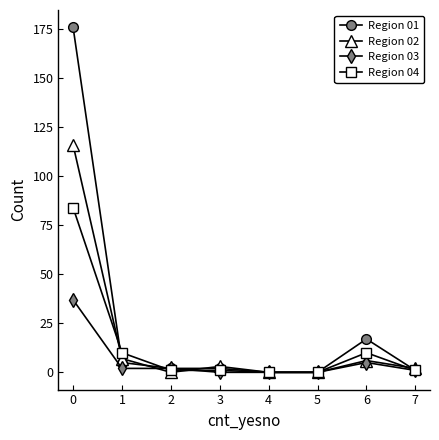

Which series has the largest total across all categories?

Region 01